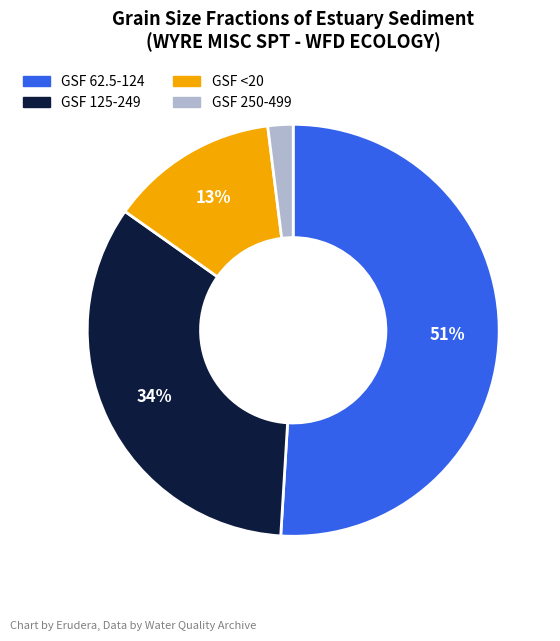

Is the sum of GSF 250-499 and GSF 62.5-124 greater than half?

Yes